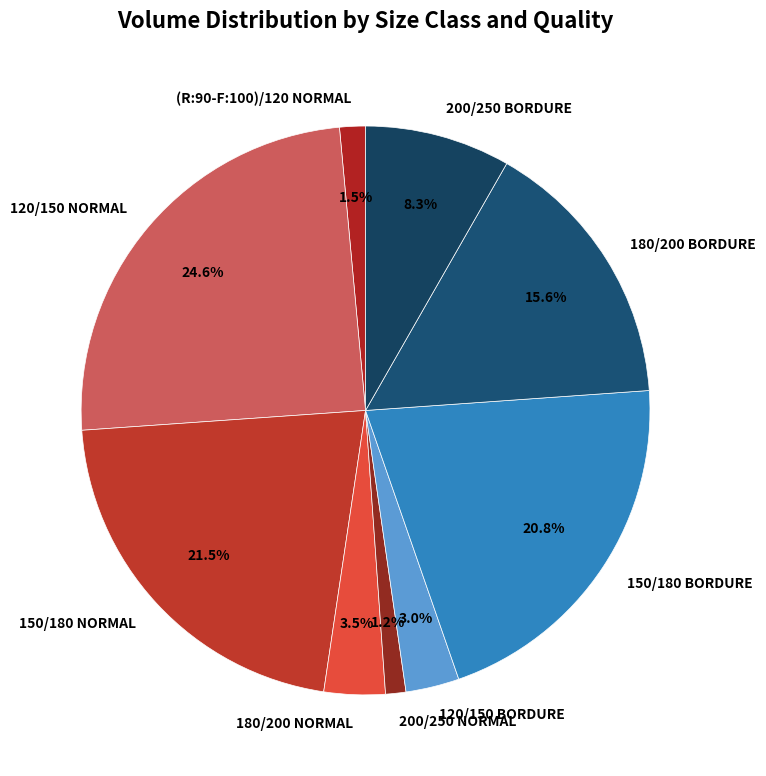

How many slices are in this pie chart?

9